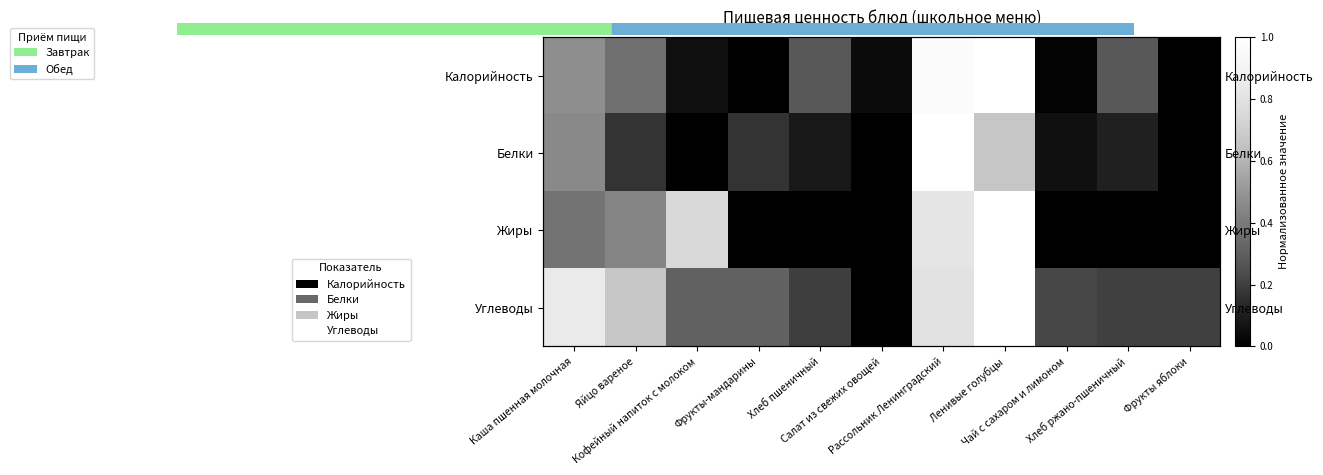

Where is Углеводы nearest to the value 0?

Салат из свежих овощей